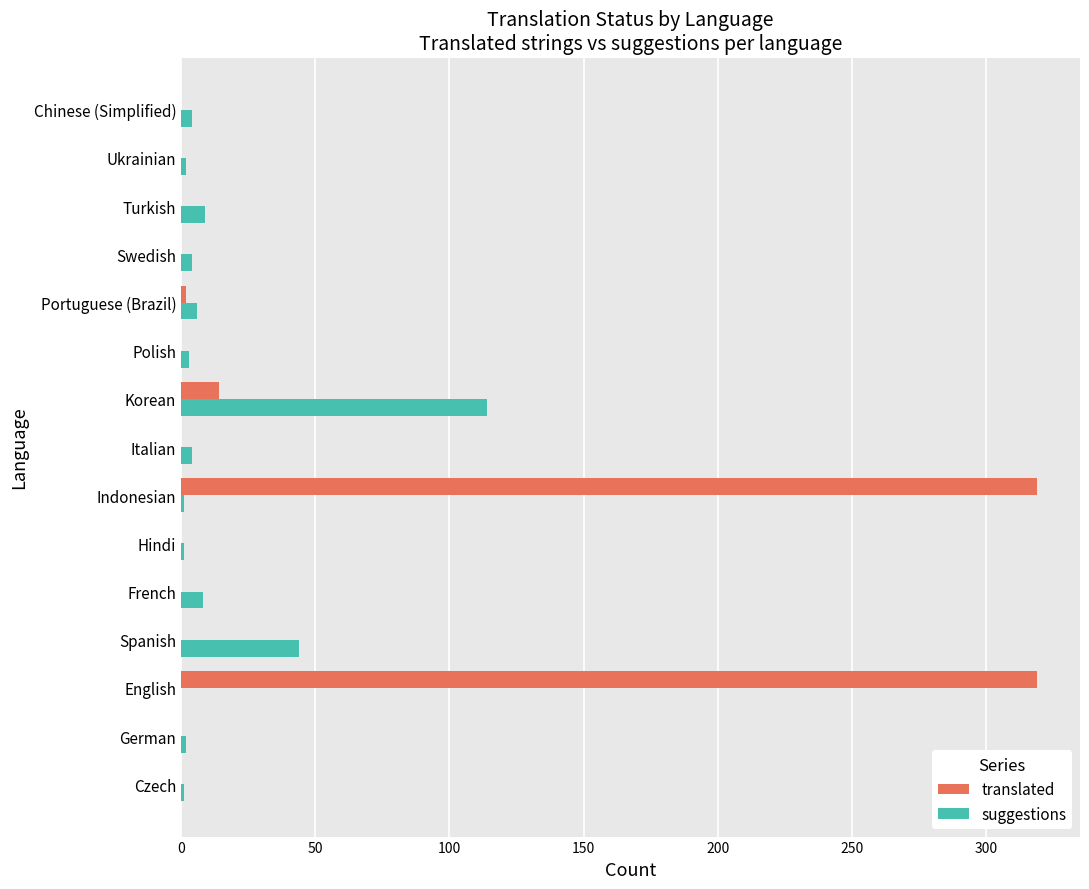

True or false: suggestions has a value of 76 at English.

False